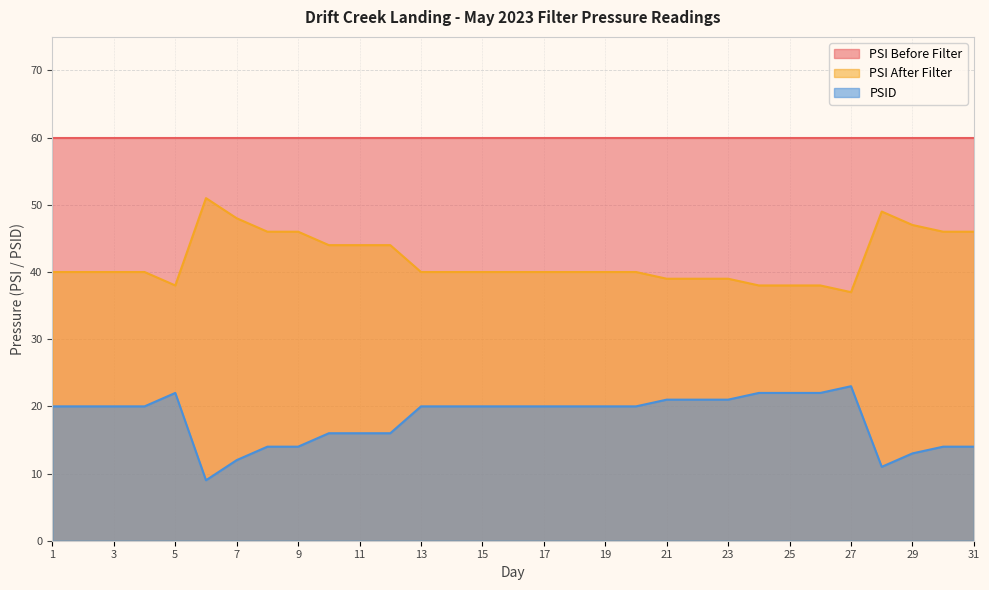

Between 1 and 25, which is larger?

1